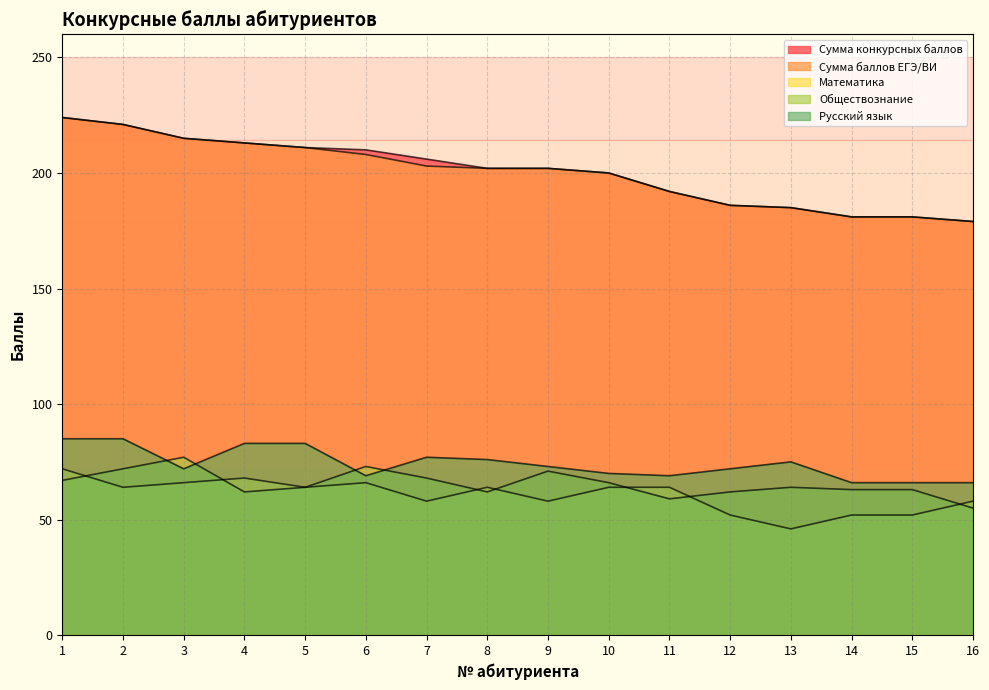

True or false: Сумма конкурсных баллов has more than 1 interior local peaks.

False